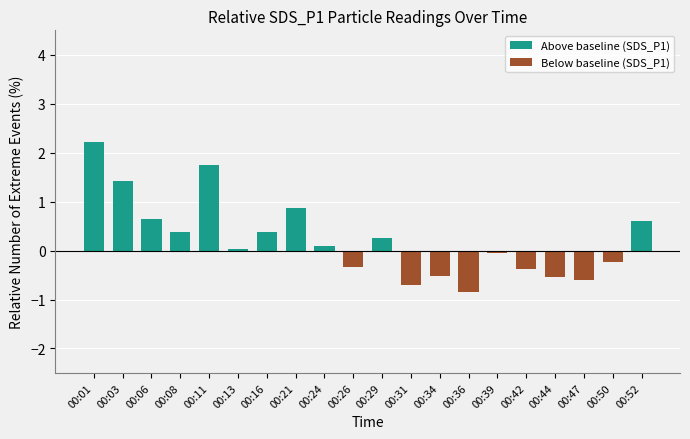

What is the change in value from 00:06 to 00:36?

-1.5